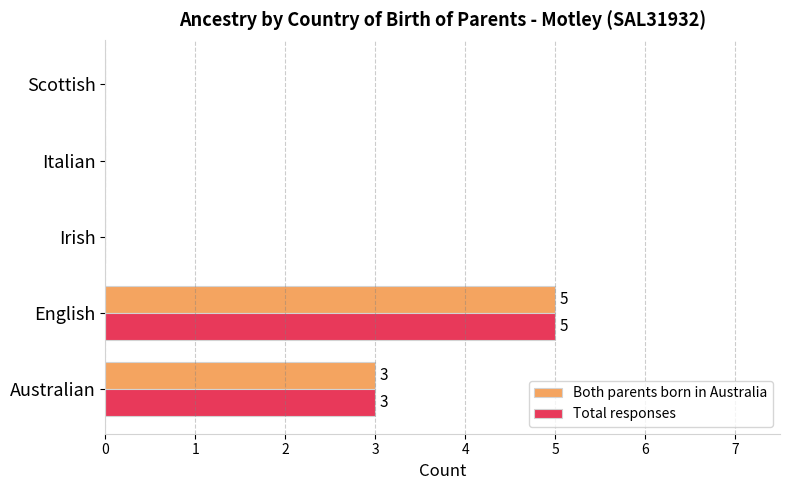

The value of Total responses at Irish is 2. True or false?

False